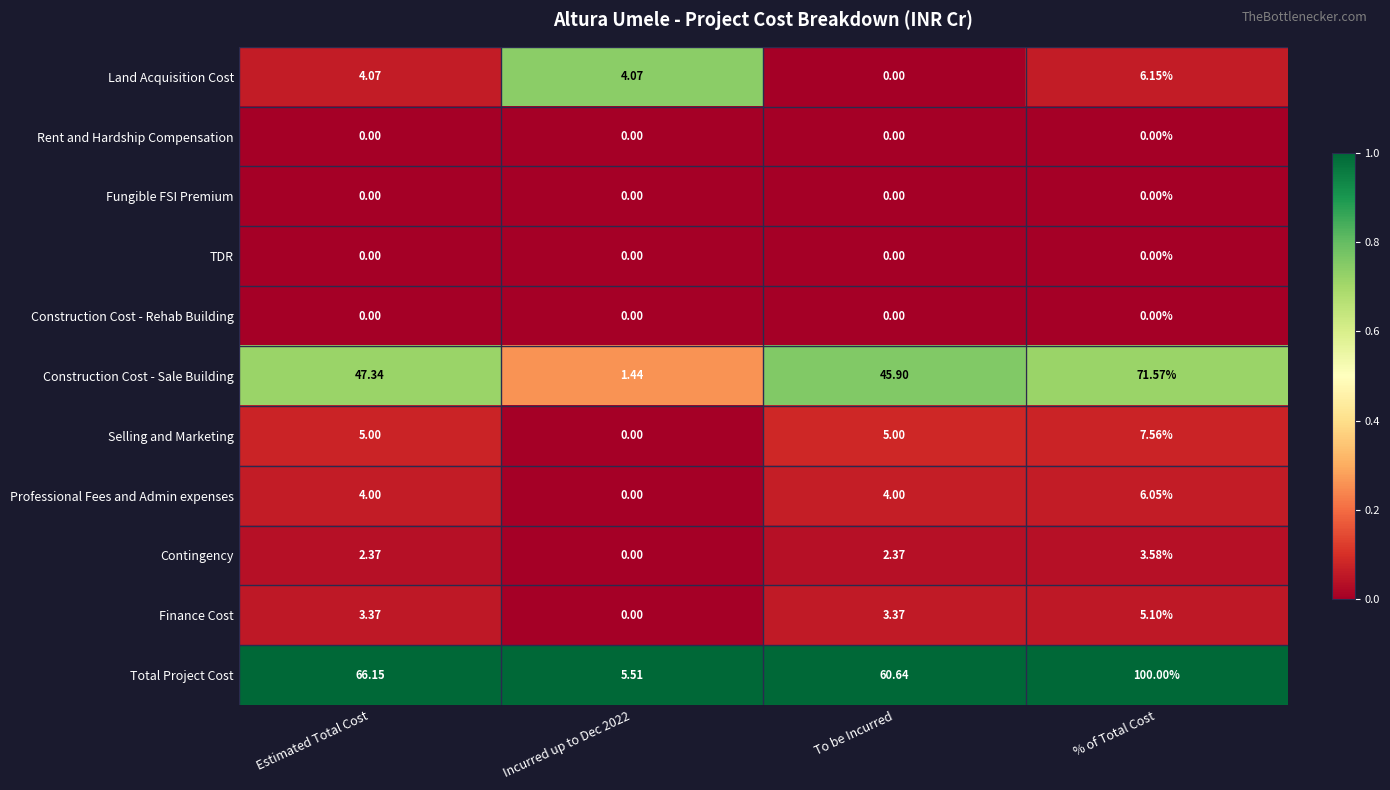

How many data points does each series have?

4